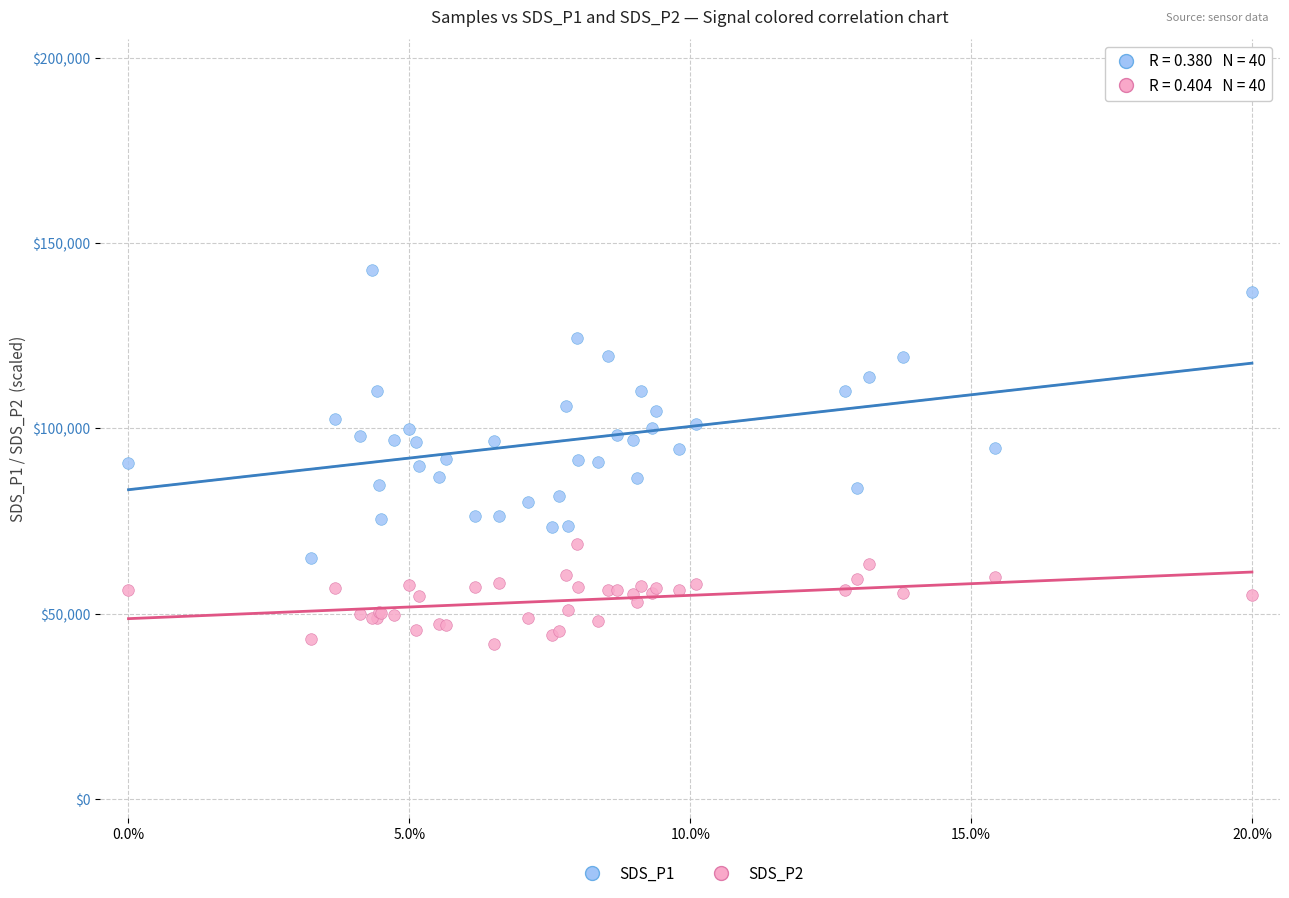

Which series contains the lowest Y value?

SDS_P2